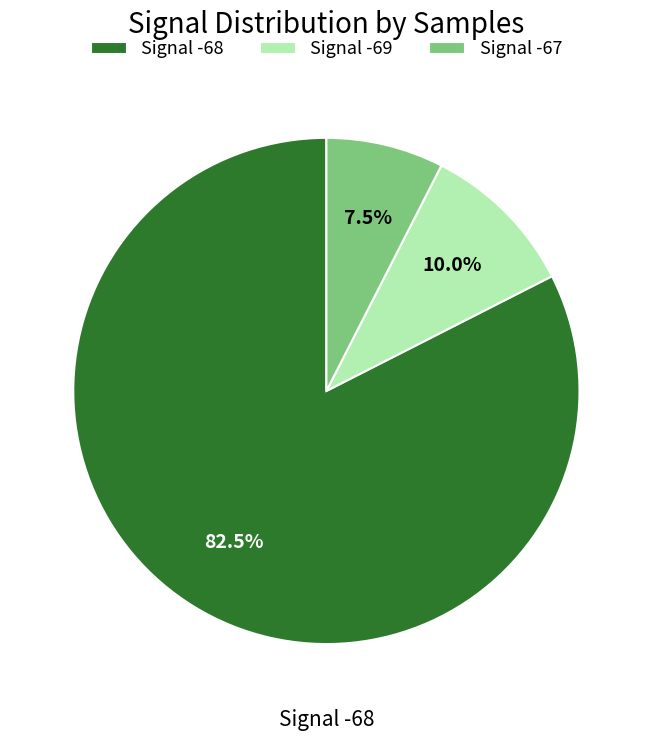

What is the majority slice?

Signal -68